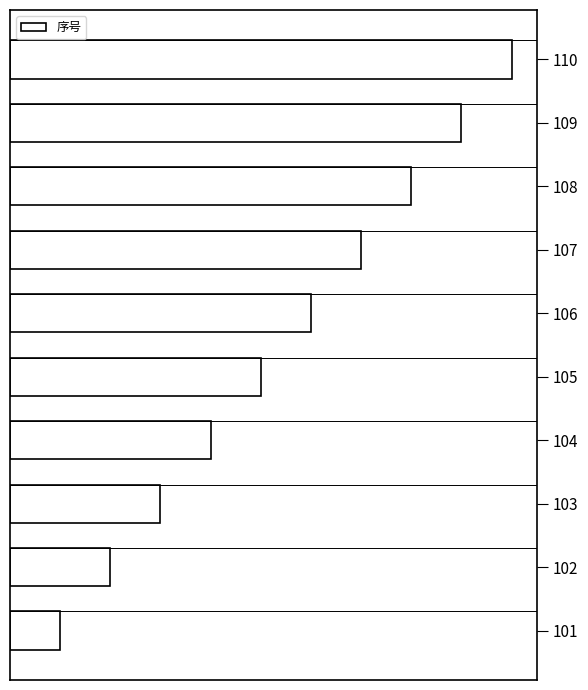

How many bars are there in total?

10